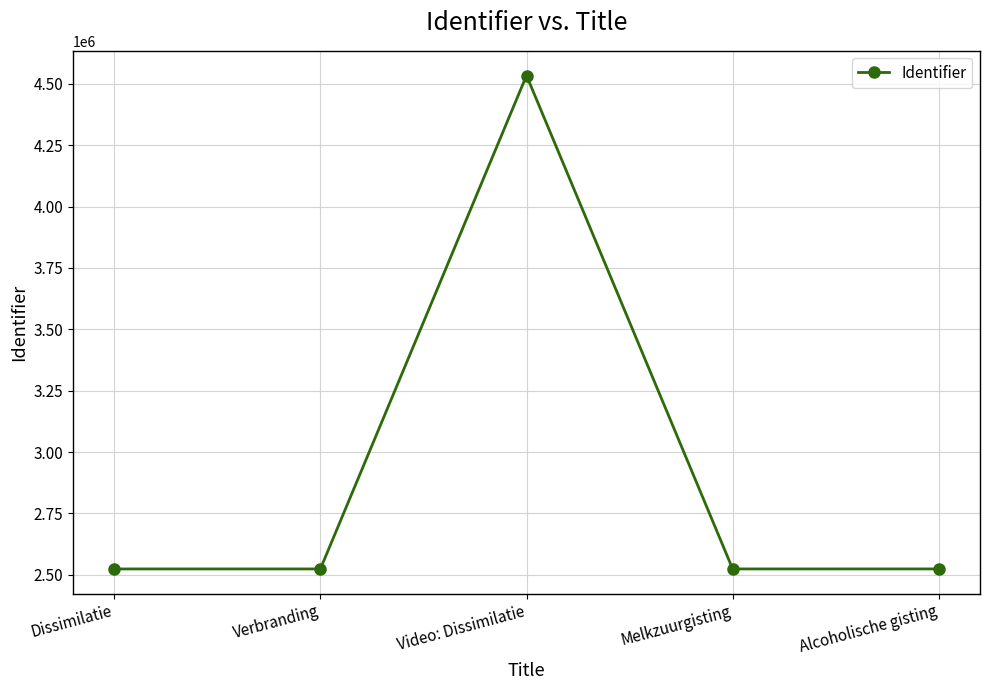

How many interior local peaks (higher than both neighbors) does the data have?

1